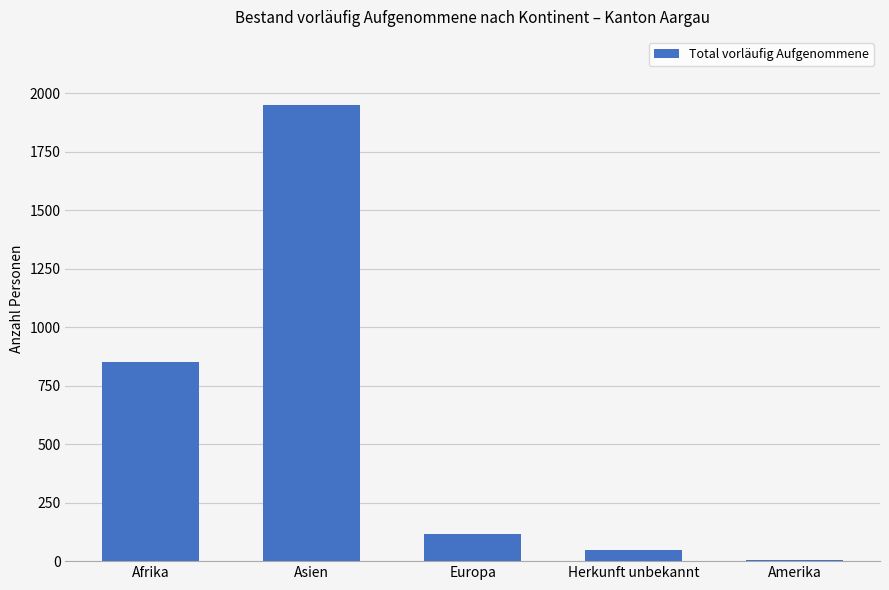

How many distinct data groups are displayed?

1